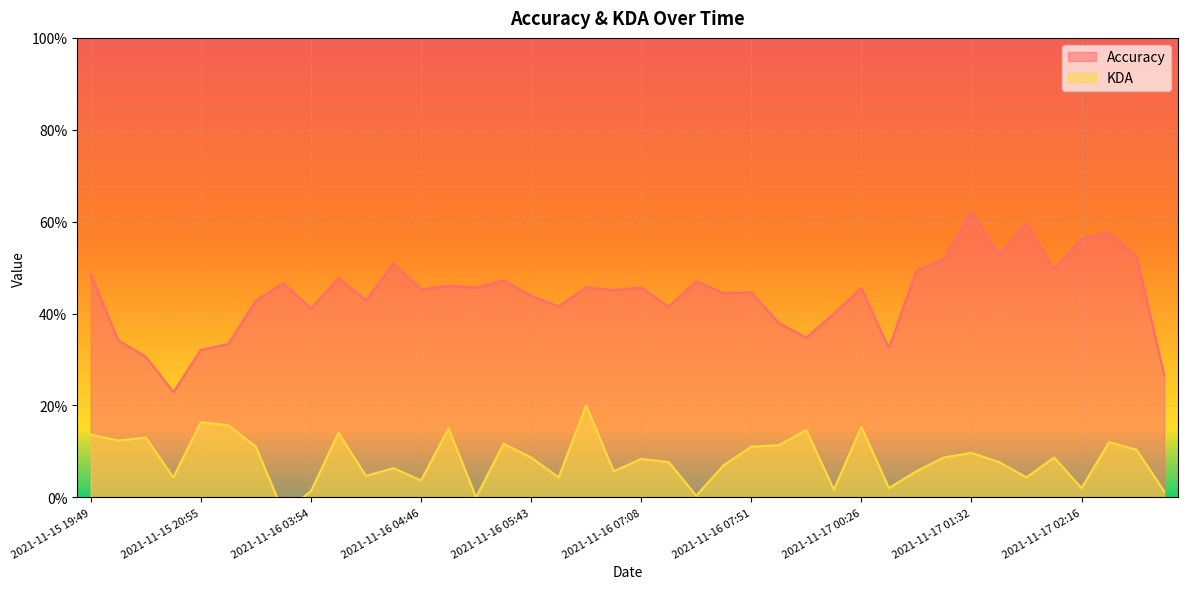

Rank the series by their maximum value, from lowest to highest.

KDA, Accuracy